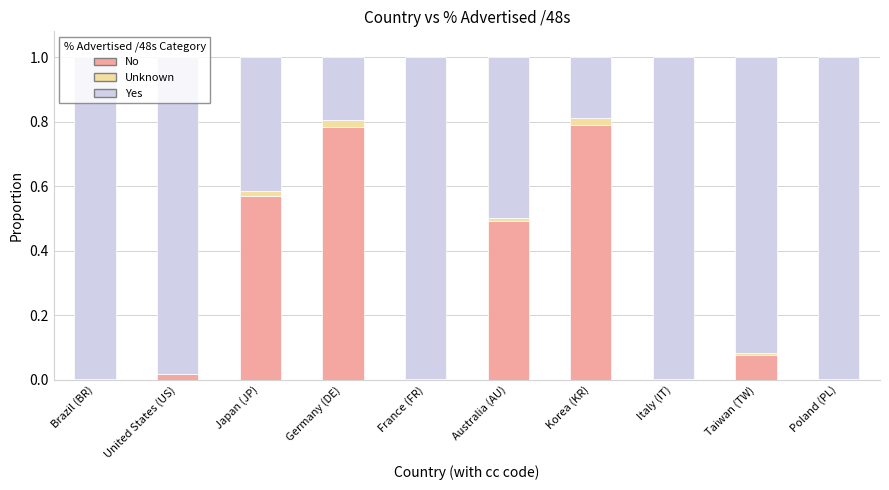

Does the chart contain stacked bars?

Yes